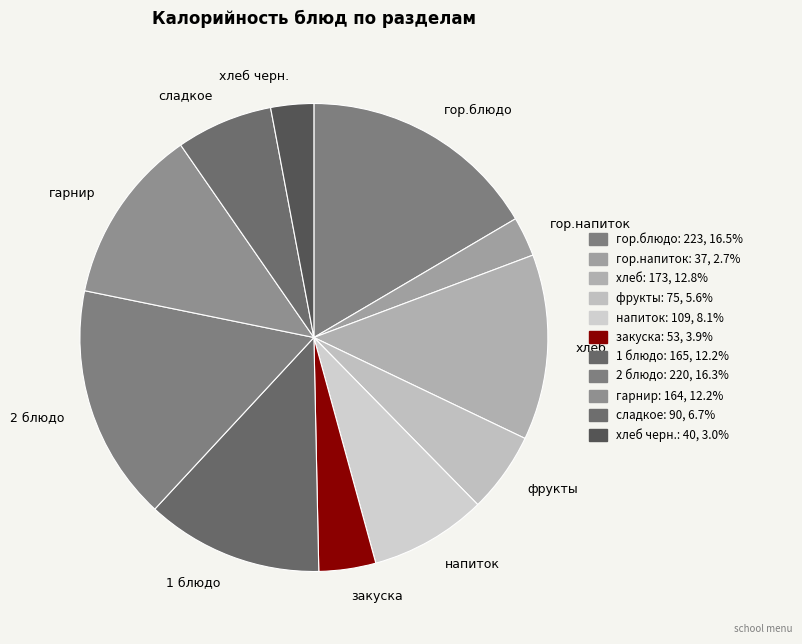

Does фрукты account for over 50% of the chart?

No